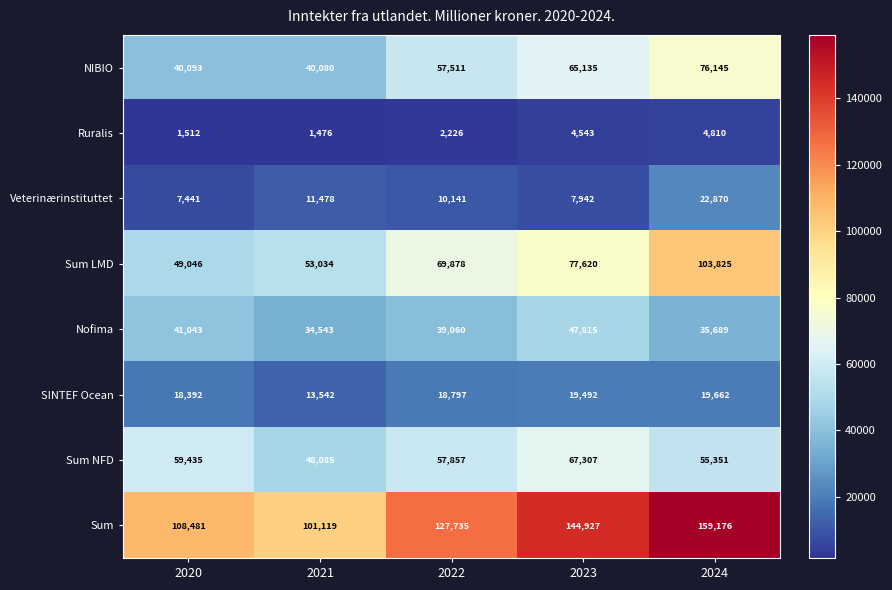

Rank the series by their maximum value, from lowest to highest.

Ruralis, SINTEF Ocean, Veterinærinstituttet, Nofima, Sum NFD, NIBIO, Sum LMD, Sum